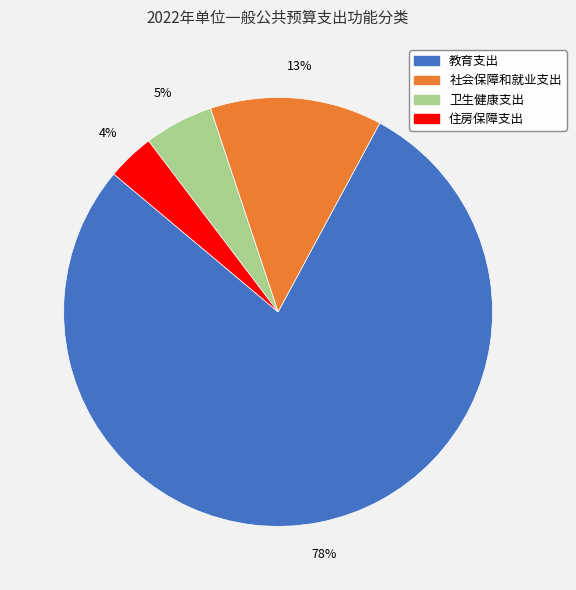

Combined, do 卫生健康支出 and 社会保障和就业支出 account for over 50%?

No